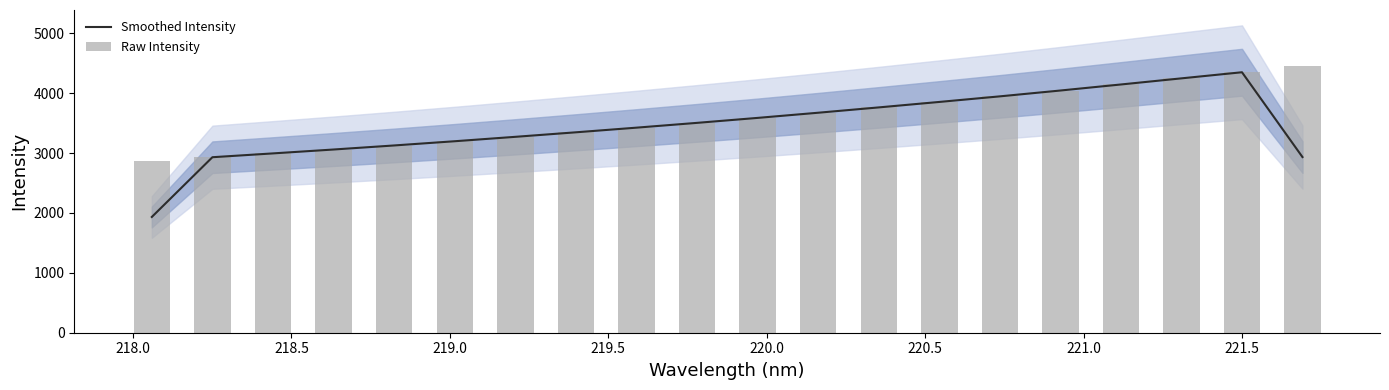

What is the lowest value of the Smoothed Intensity series?

1932.5